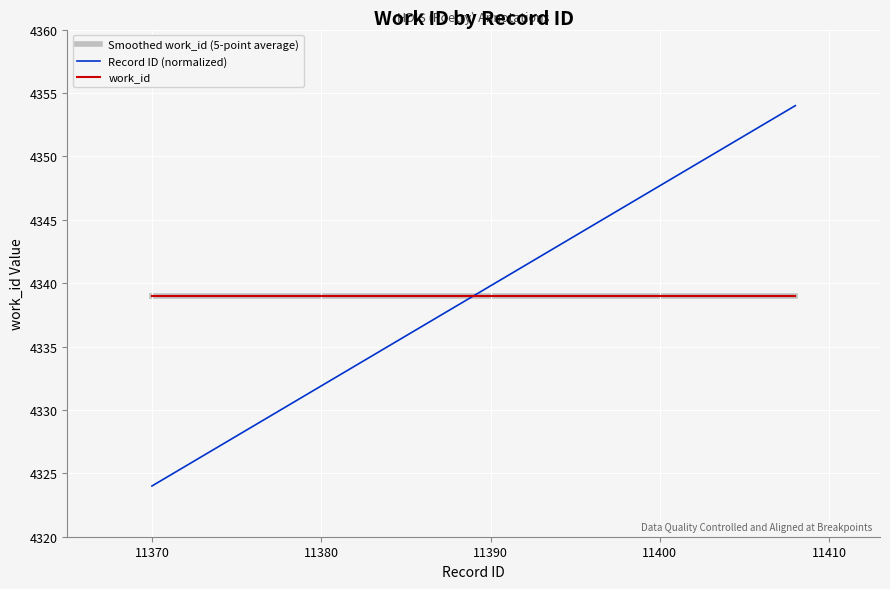

Reading right to left, transcribe all the data shown in this chart.

Smoothed work_id (5-point average): 4339.0	4339.0	4339.0	4339.0	4339.0	4339.0	4339.0	4339.0	4339.0	4339.0
Record ID (normalized): 4354.0	4337.4	4336.6	4335.8	4335.1	4334.3	4333.5	4332.7	4324.8	4324.0
work_id: 4339.0	4339.0	4339.0	4339.0	4339.0	4339.0	4339.0	4339.0	4339.0	4339.0